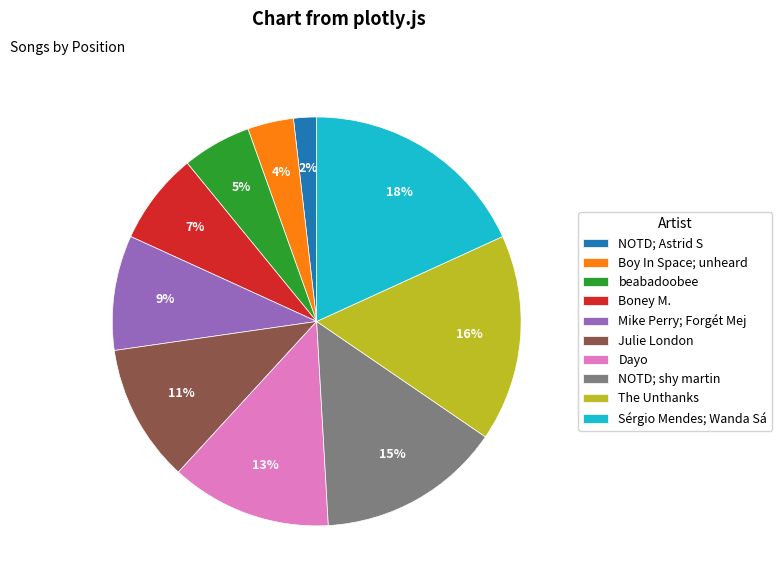

What percentage is the The Unthanks slice, to the nearest percent?

16%